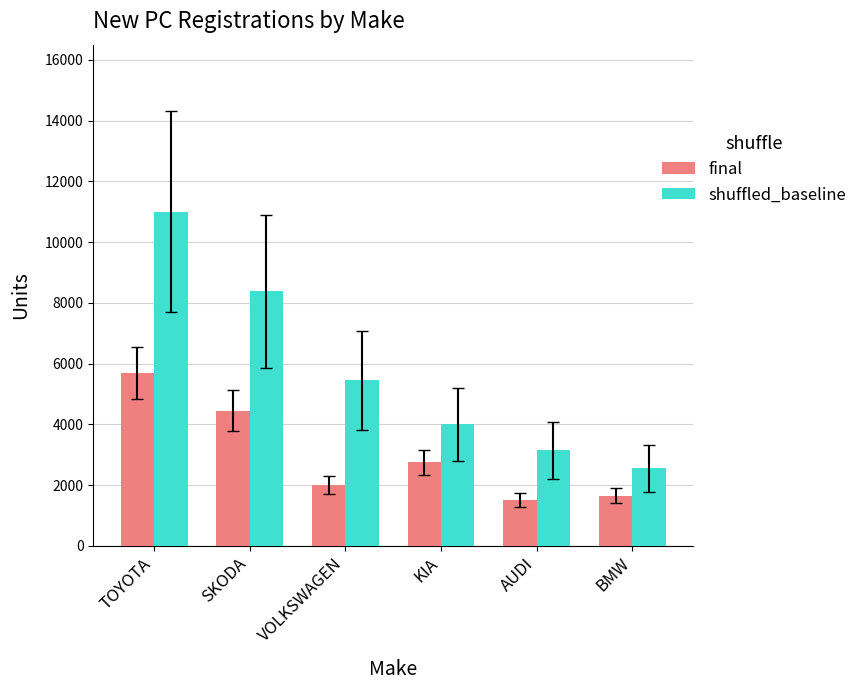

Reading left to right, what are all the values shown in this chart?

final: TOYOTA=5690	SKODA=4448	VOLKSWAGEN=1990	KIA=2748	AUDI=1497	BMW=1642
shuffled_baseline: TOYOTA=11000	SKODA=8385	VOLKSWAGEN=5451	KIA=3995	AUDI=3139	BMW=2548